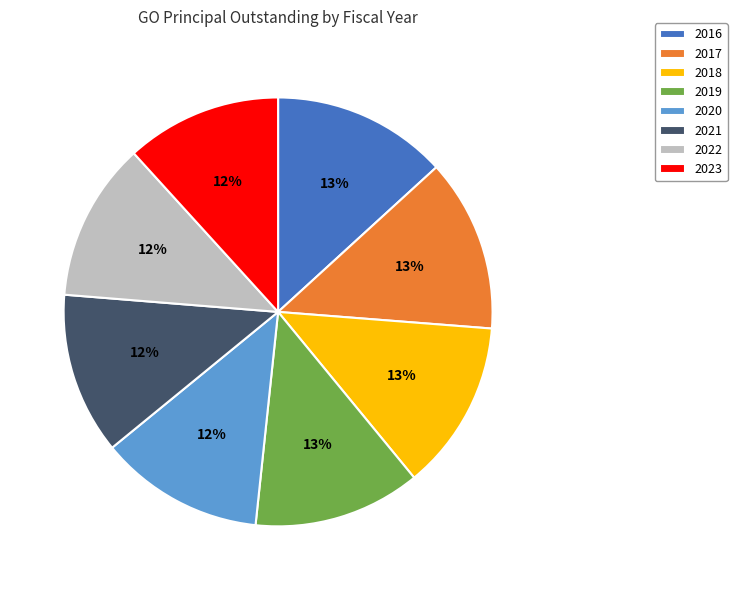

To the nearest percent, what is the difference between the largest and smallest slice percentages?

1%